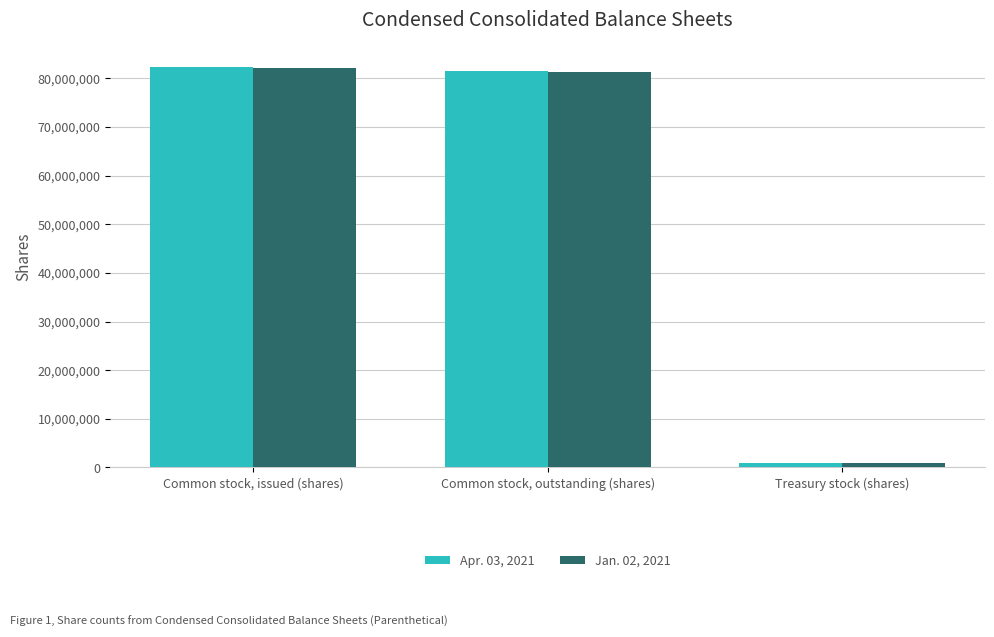

What value does the Jan. 02, 2021 series have at Common stock, outstanding (shares), to the nearest 100?

81239000